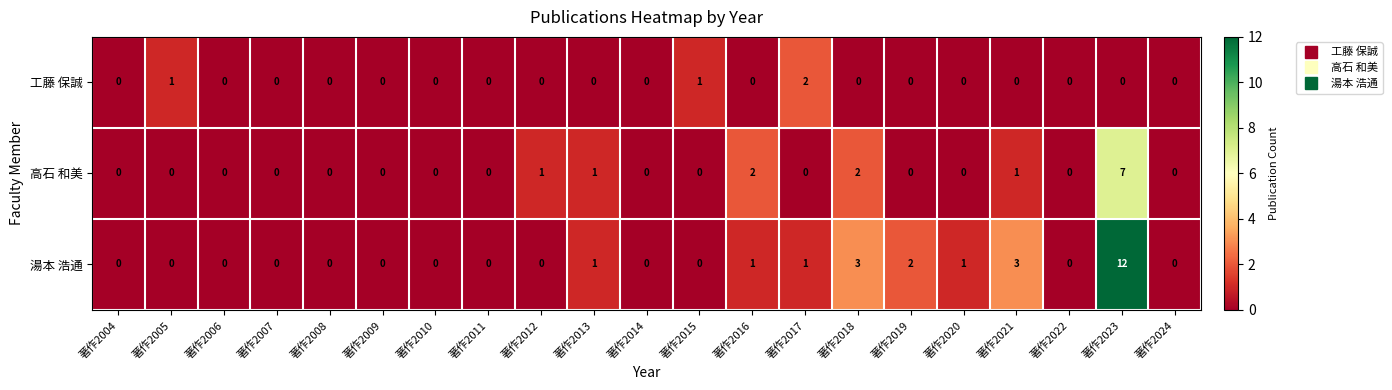

How many positive values does the 湯本 浩通 series have?

8